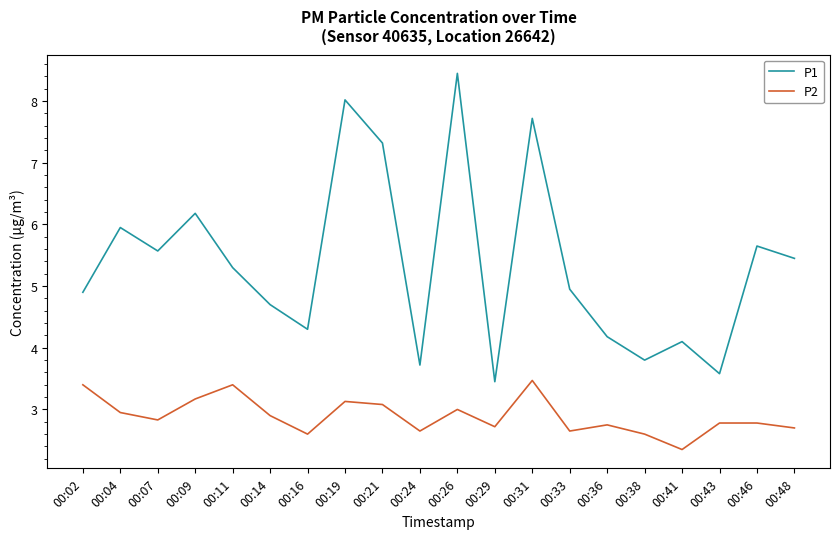

At which category is the sum across all series the highest?

00:26